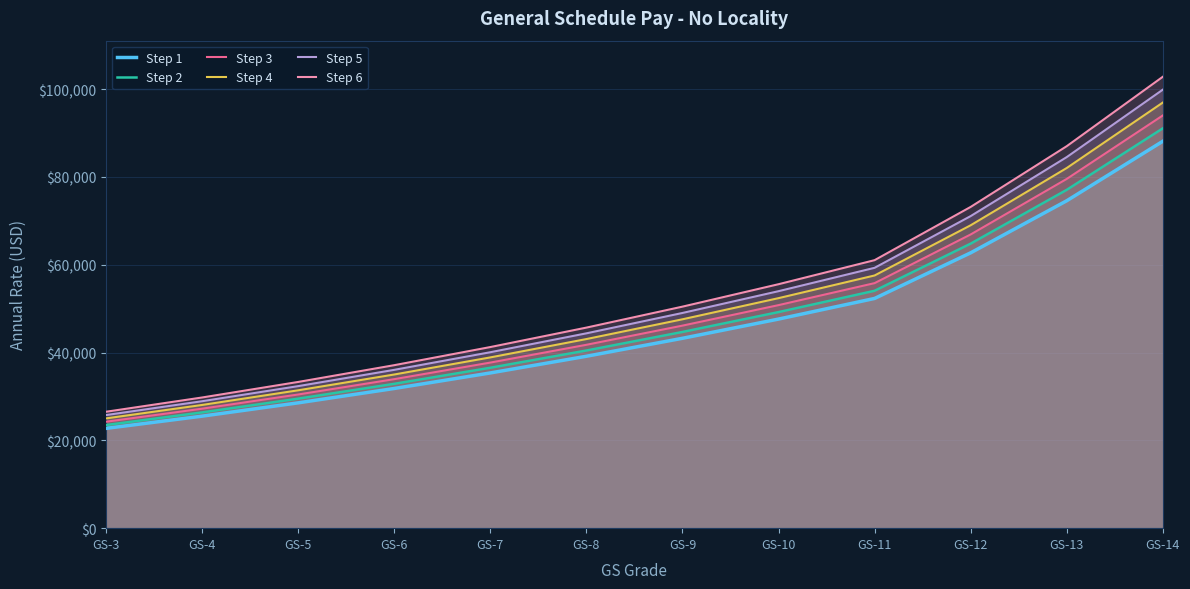

Is the value of Step 4 at GS-7 greater than the value of Step 3 at GS-9?

No